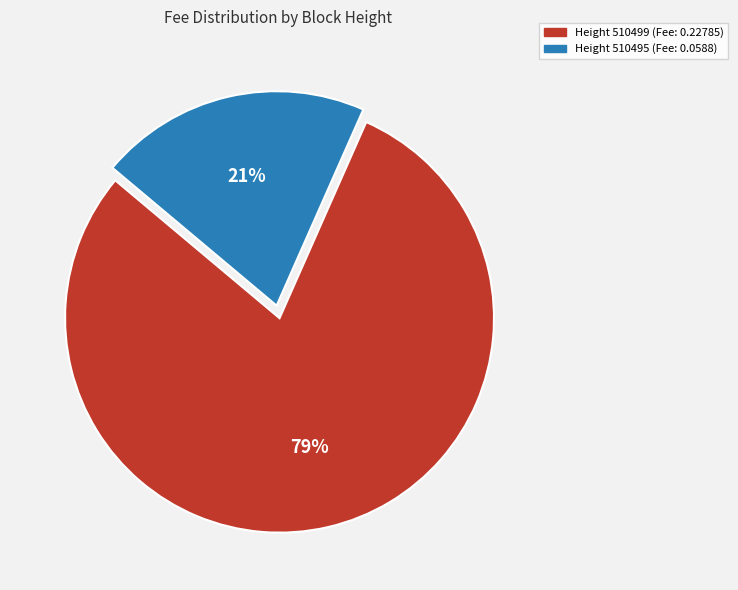

To the nearest percent, what percentage of the pie is Height 510499 (Fee: 0.22785)?

79%